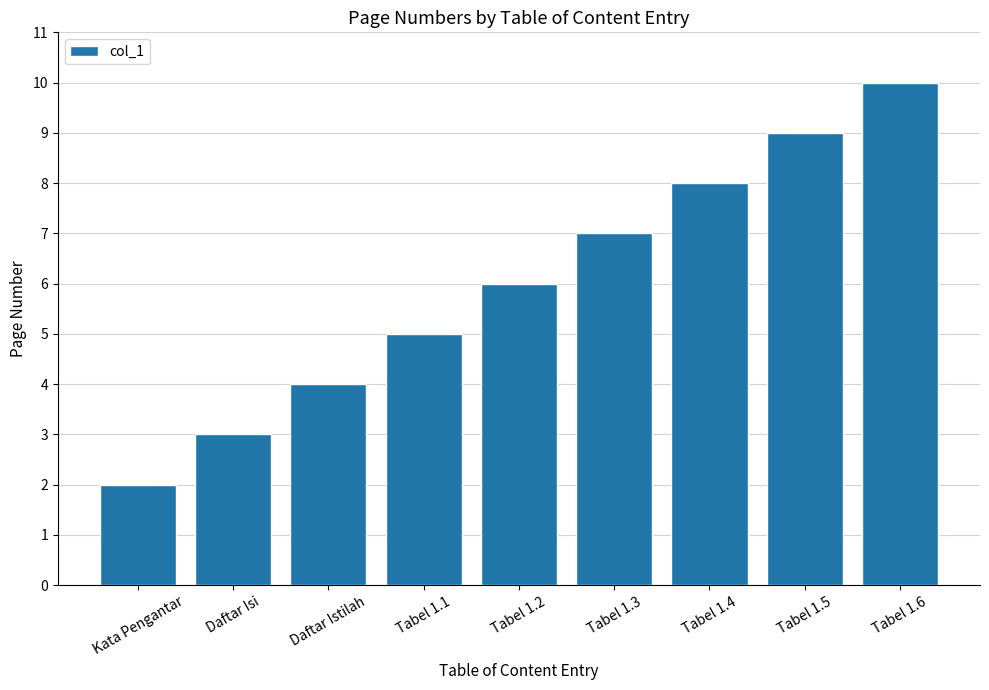

What value does the data have at Daftar Isi?

3